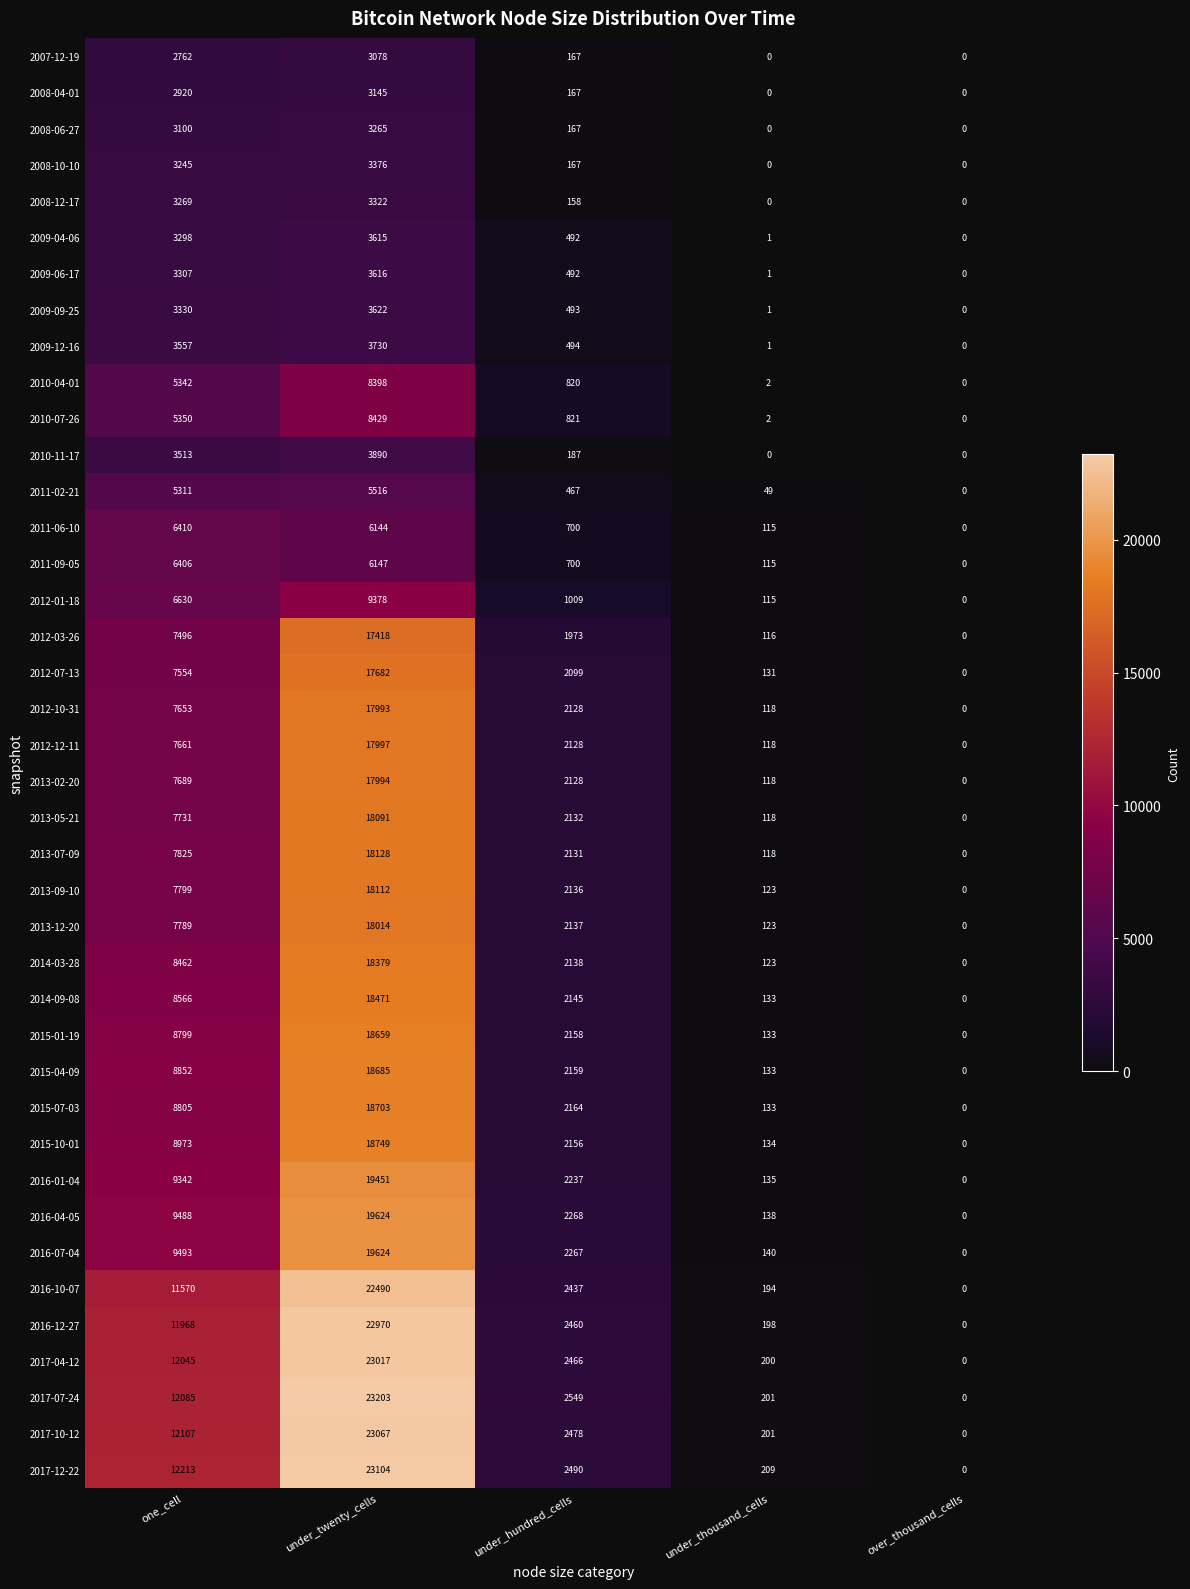

Which series has the largest range (max minus min)?

2017-07-24